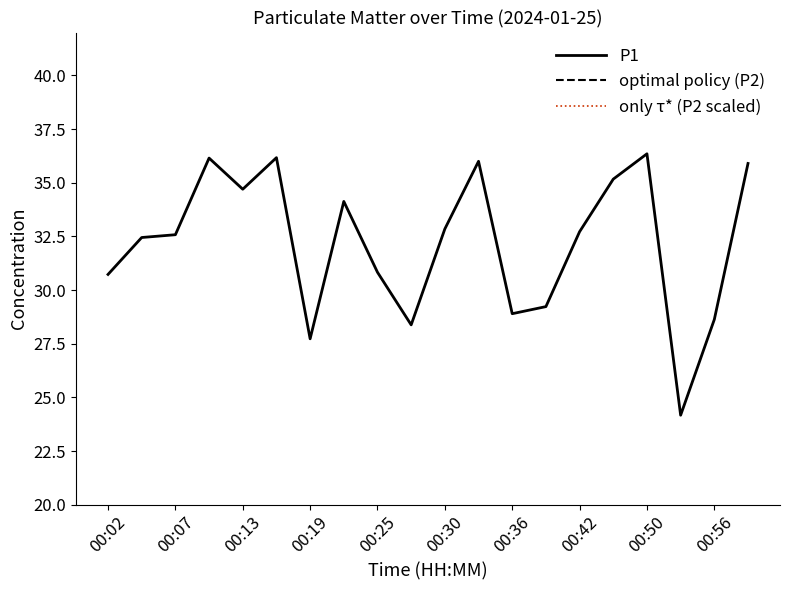

What is the highest value of the P1 series?

36.4